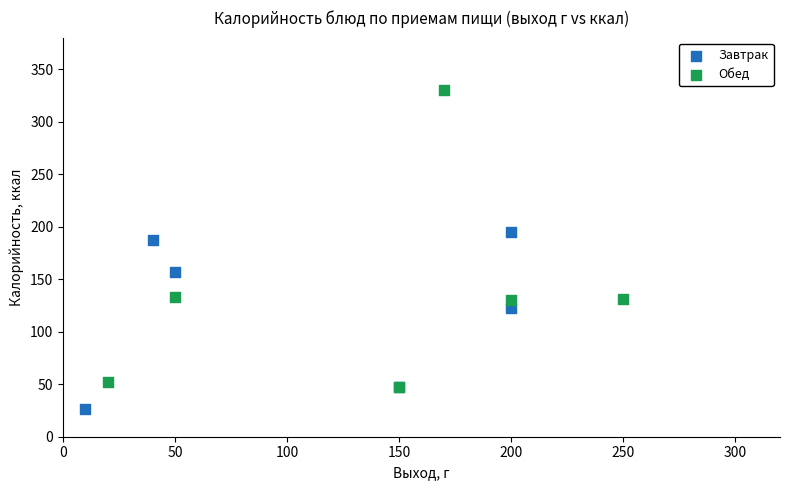

Which series contains the lowest Y value?

Завтрак